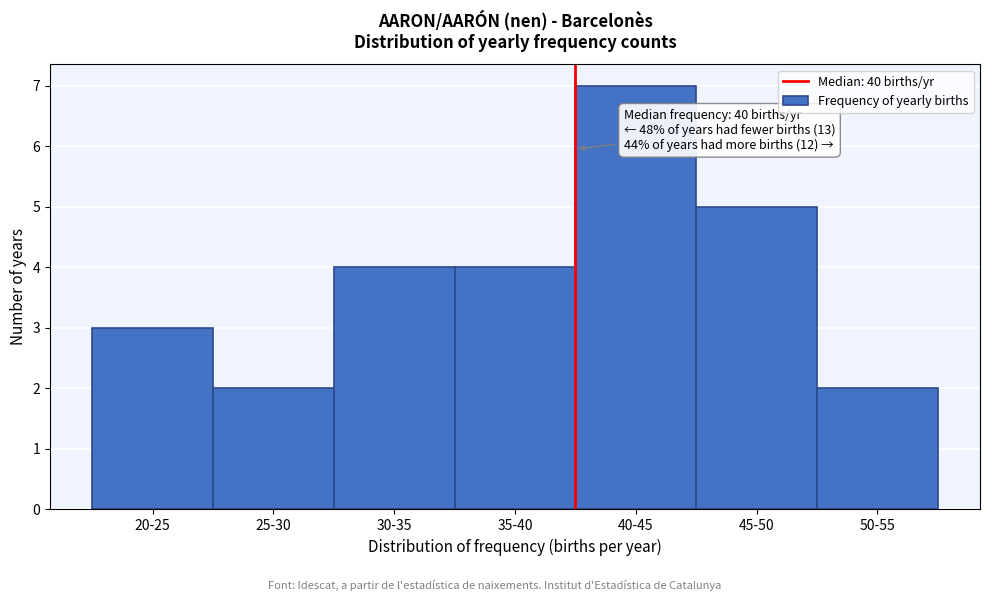

Reading right to left, what are all the values shown in this chart?

2	5	7	4	4	2	3